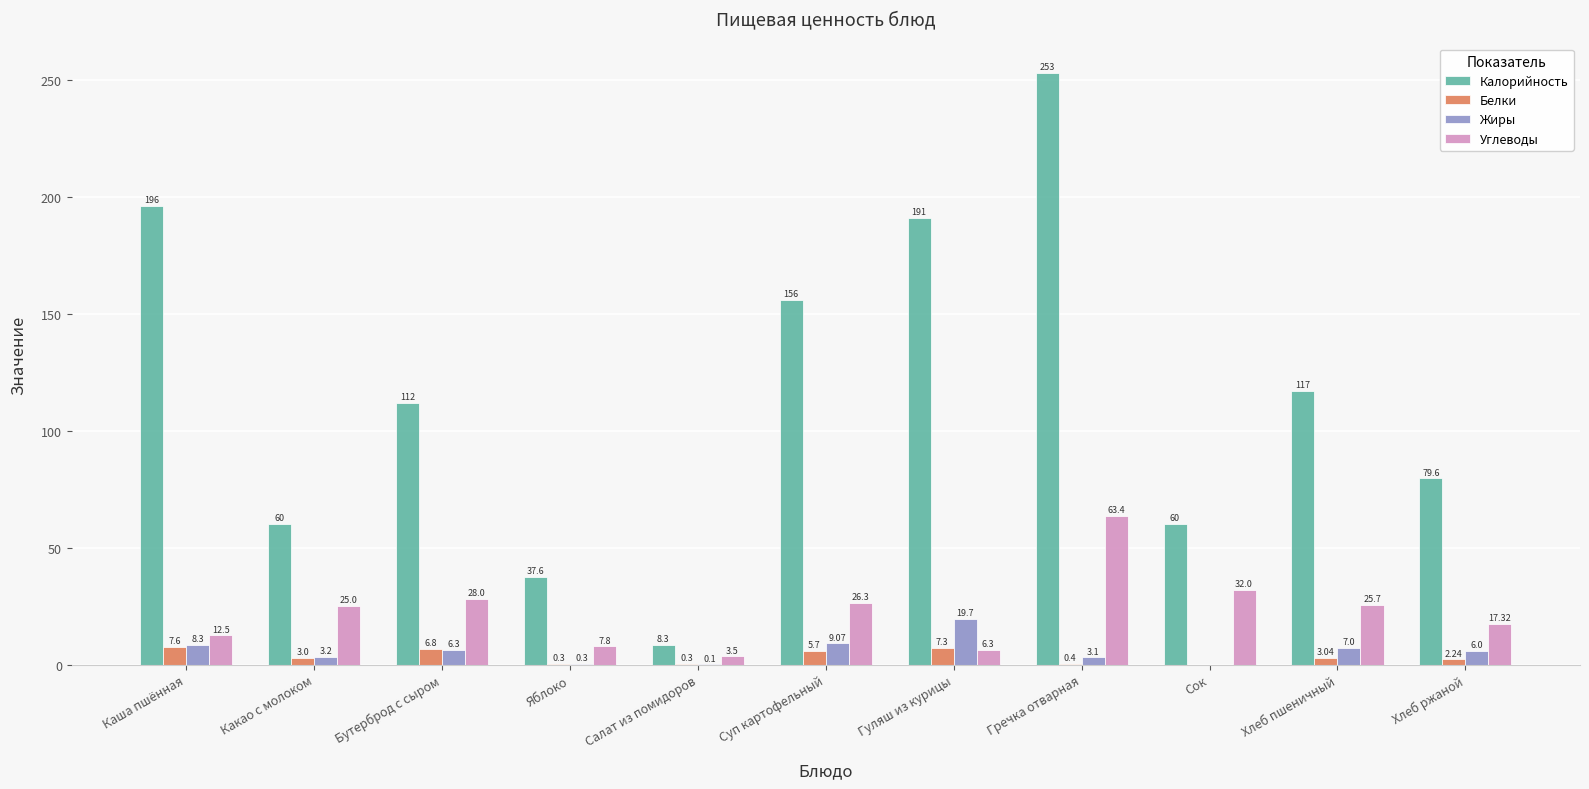

What is the sum of the Белки values at Гуляш из курицы and Салат из помидоров?

7.6